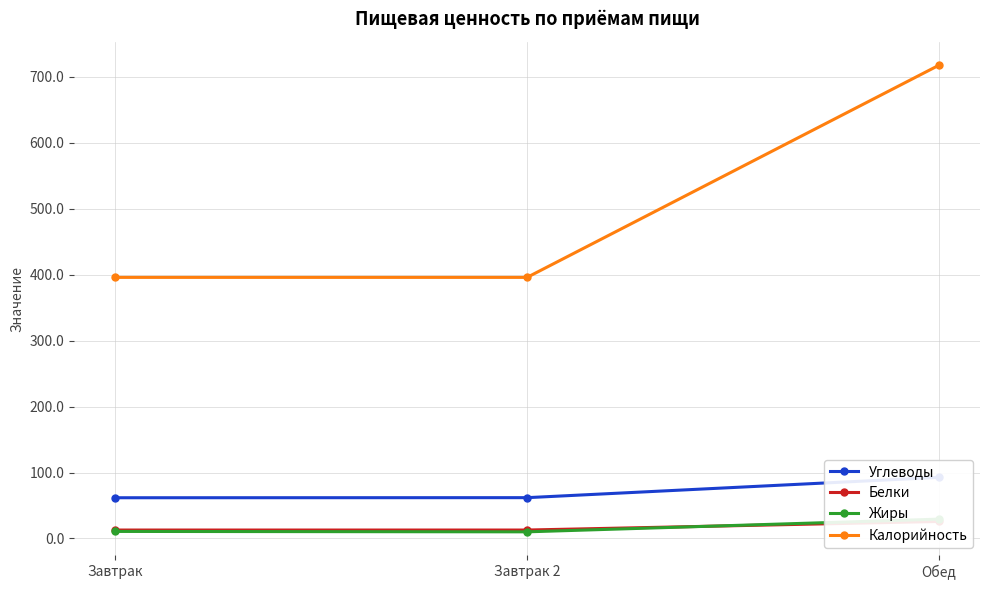

Count the number of categories in the chart.

3